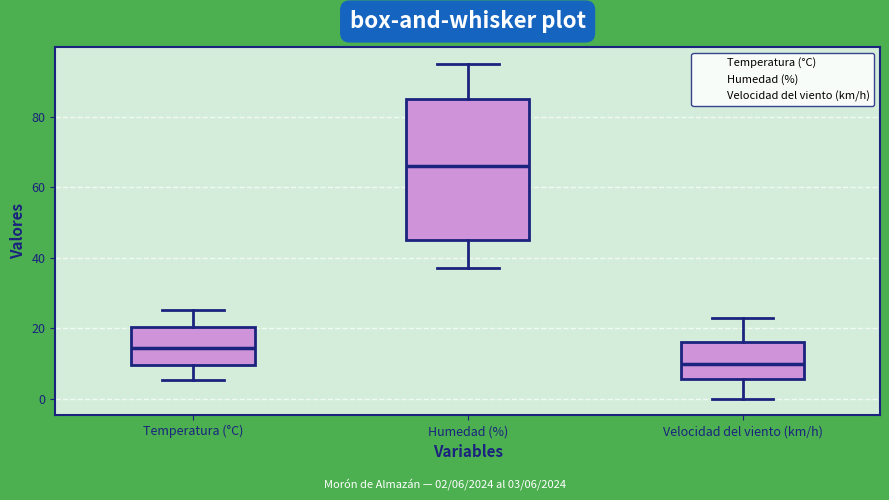

Reading left to right, read every box against the y-axis: the position of its median line, the range the box covers, and the ends of its whiskers. The values are not printed on the chart, so give them approximately, as read against the axis.

Temperatura (°C): median 14, box 10 to 20, whiskers 6 to 26
Humedad (%): median 66, box 46 to 86, whiskers 38 to 96
Velocidad del viento (km/h): median 10, box 6 to 16, whiskers 0 to 24